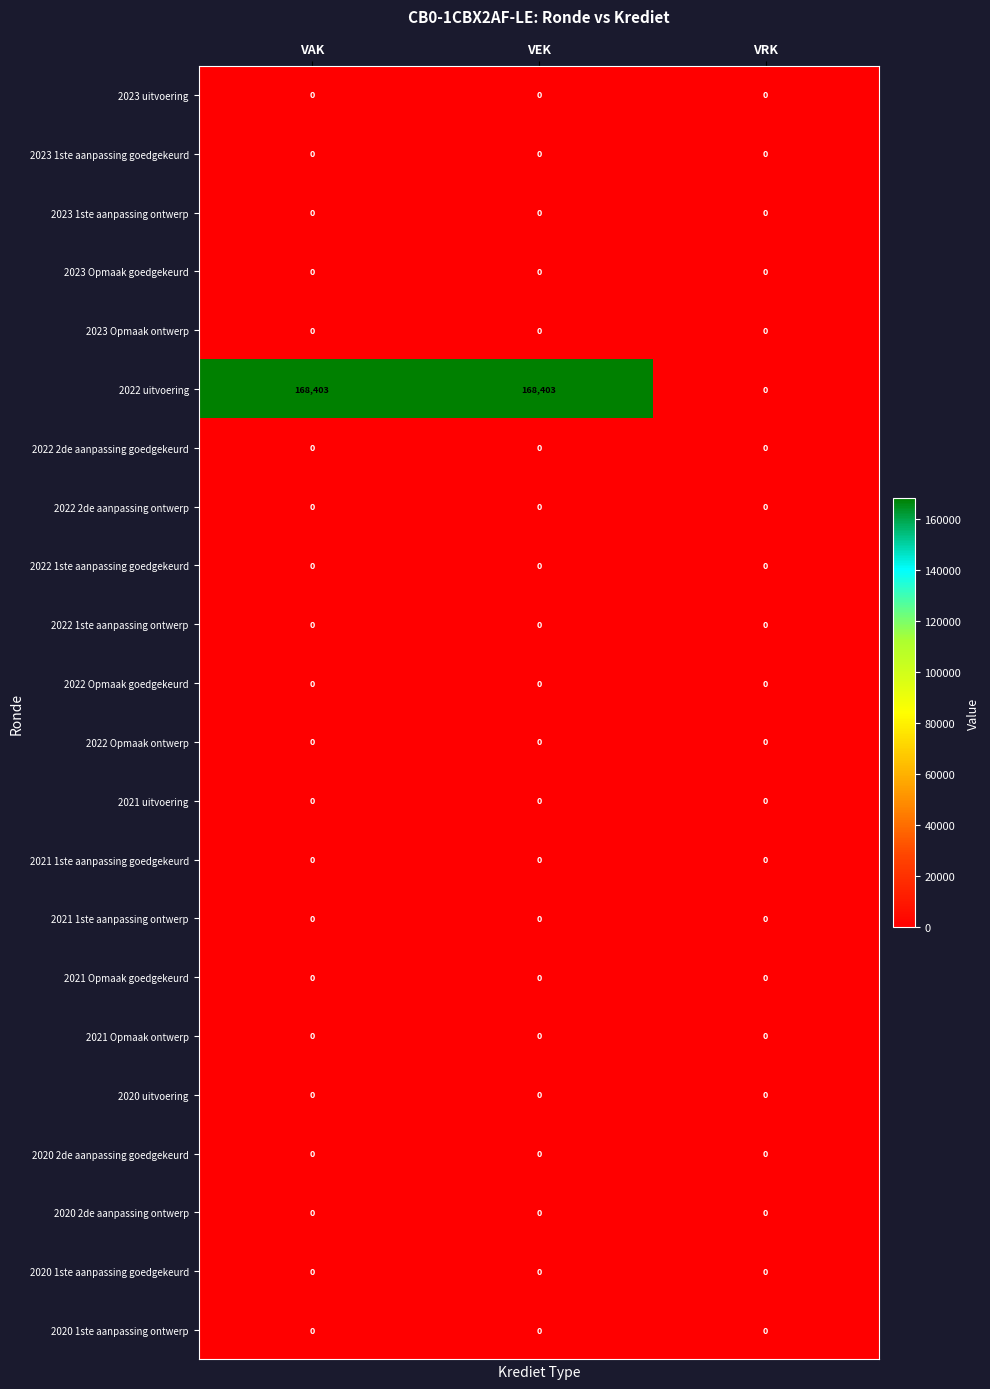

What is the total value across all series at VAK?

168403